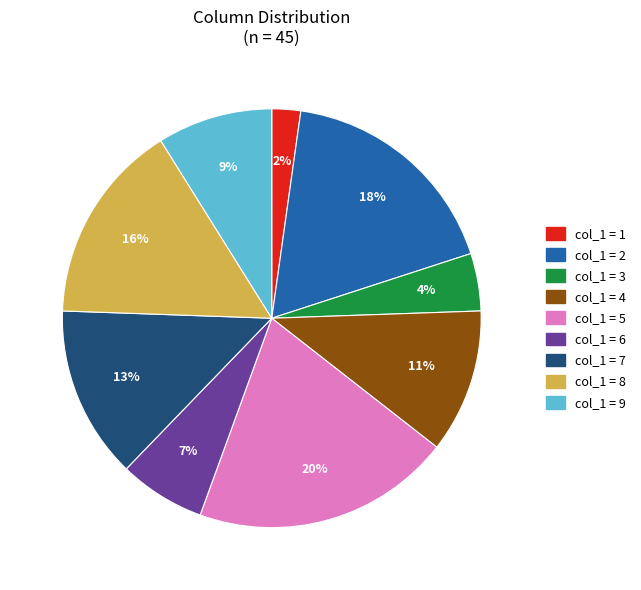

To the nearest percent, what is the average slice percentage?

11%